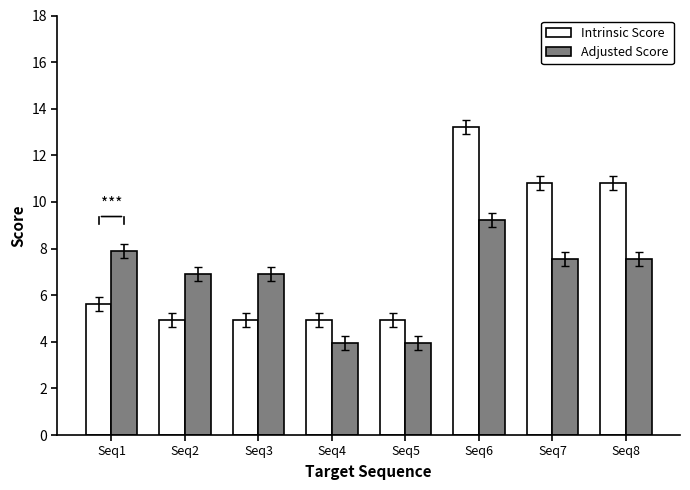

Which series has the largest range (max minus min)?

Intrinsic Score